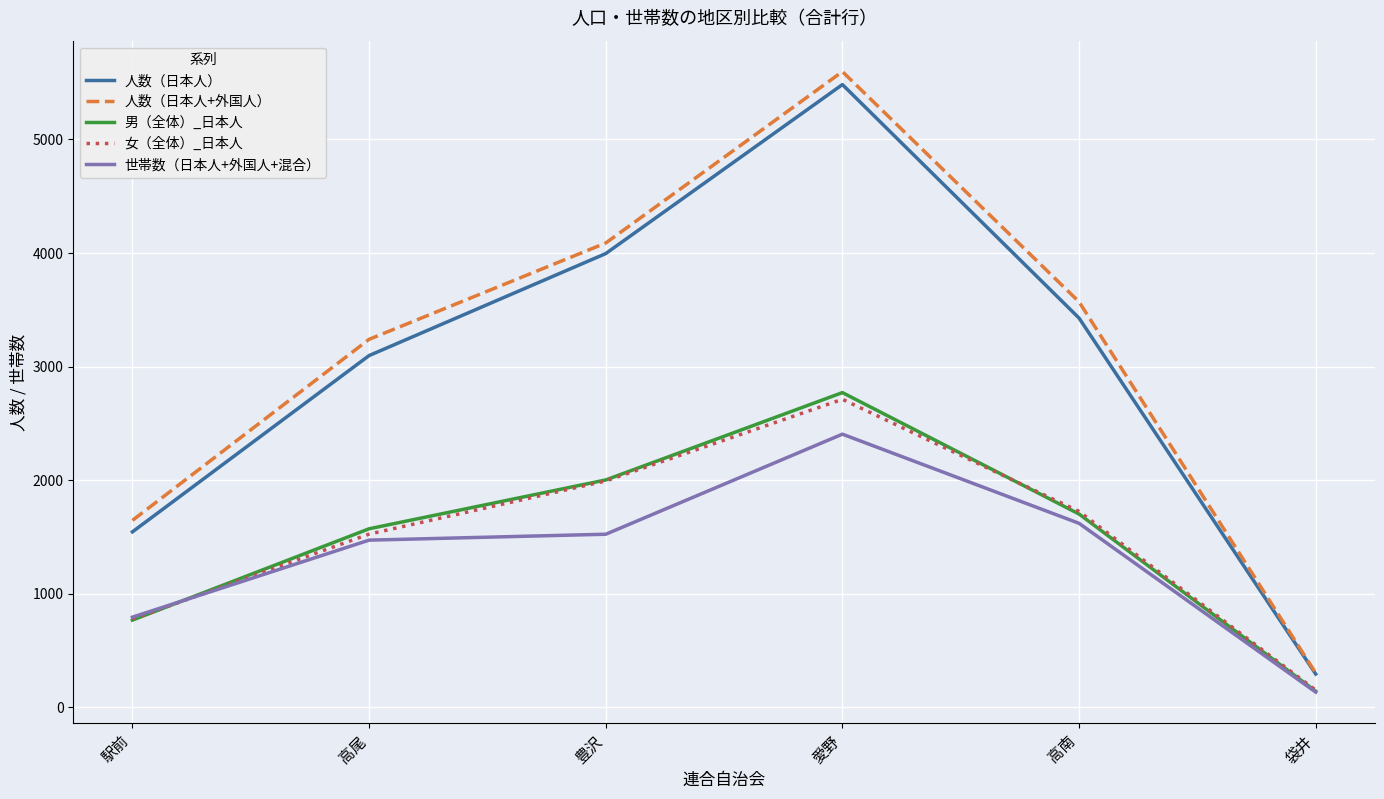

What is the lowest value of the 人数（日本人+外国人） series?

302